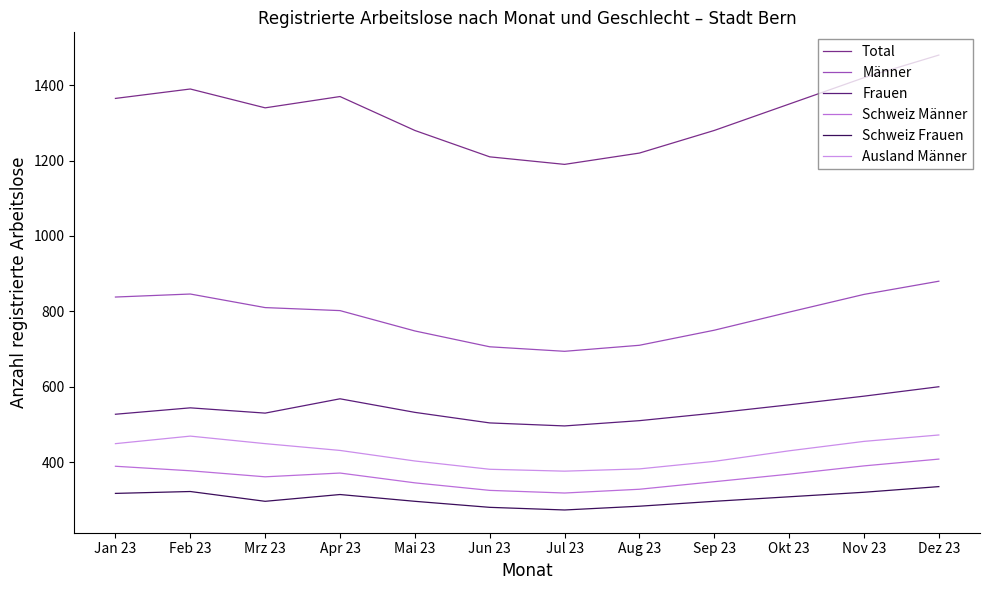

Is it true that Schweiz Männer equals 325 at Jun 23?

True